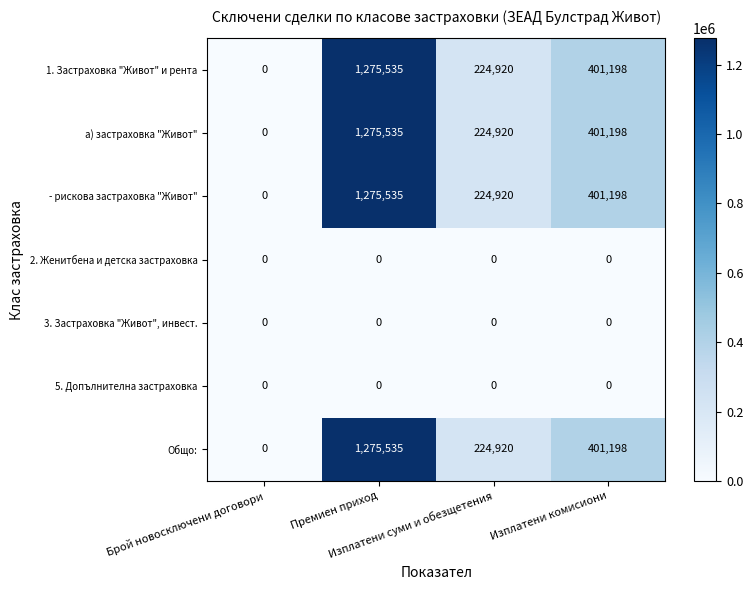

Count the а) застраховка "Живот" values in the range 224920 to 1275535.

3